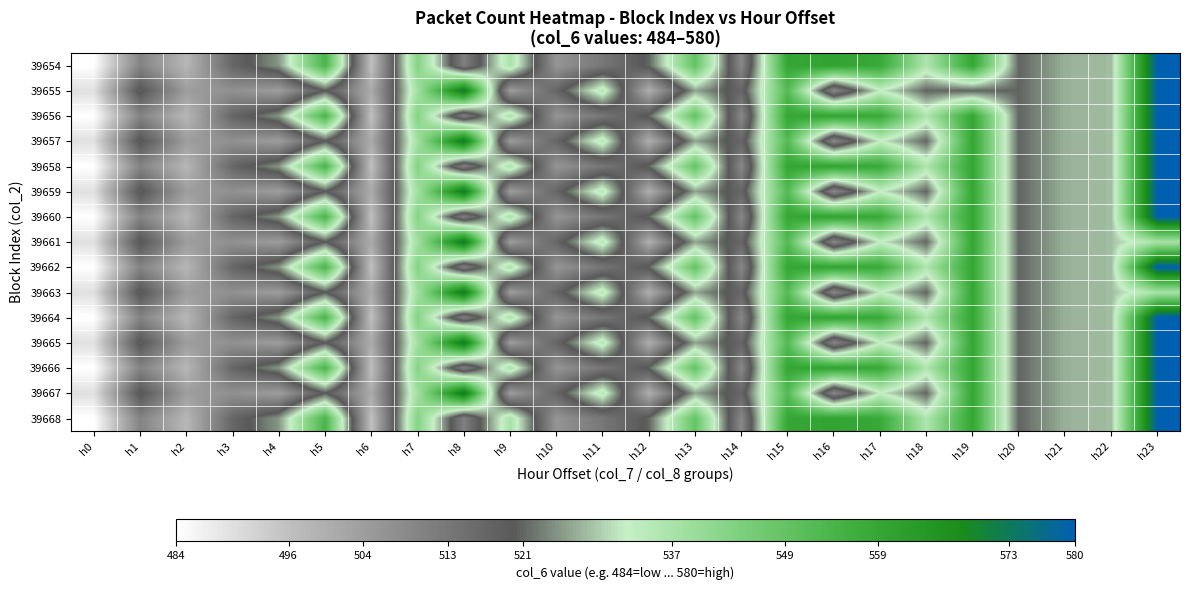

List the series in order of their peak value, lowest first.

39661, 39663, 39654, 39655, 39656, 39657, 39658, 39659, 39660, 39662, 39664, 39665, 39666, 39667, 39668